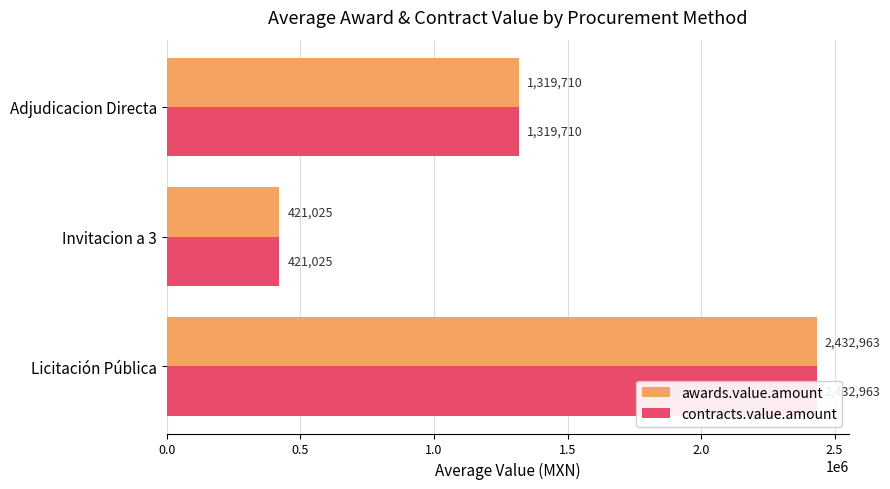

Which series has the widest spread of values?

awards.value.amount